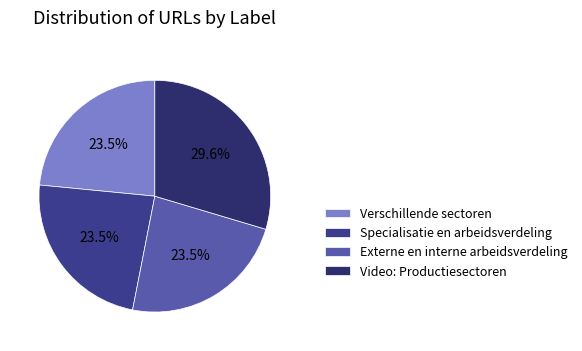

What is the change in value from Externe en interne arbeidsverdeling to Video: Productiesectoren?

+972274